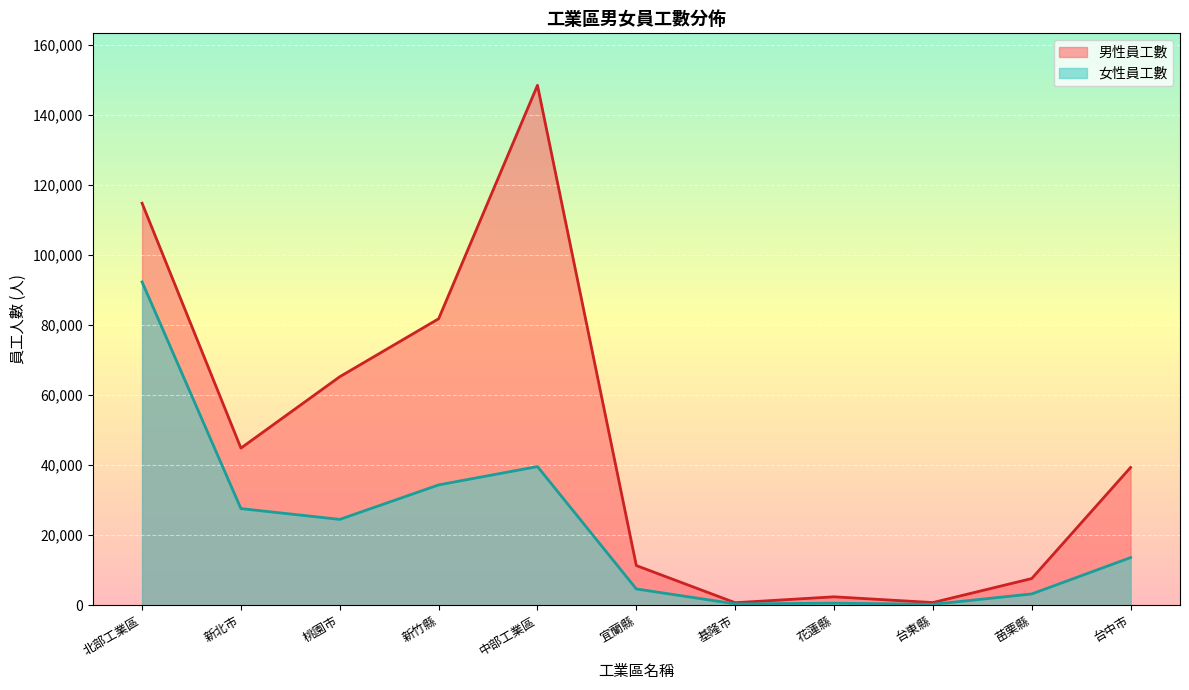

At which category does 女性員工數 reach its first local valley?

桃園市